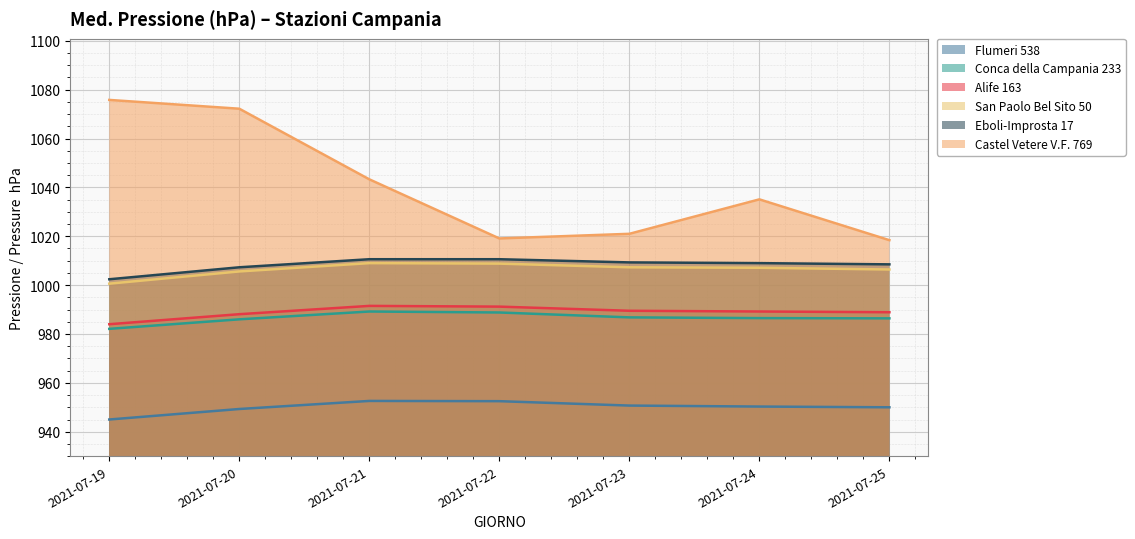

At 2021-07-21, list the series in order from largest to smallest.

Castel Vetere V.F. 769, Eboli-Improsta 17, San Paolo Bel Sito 50, Alife 163, Conca della Campania 233, Flumeri 538